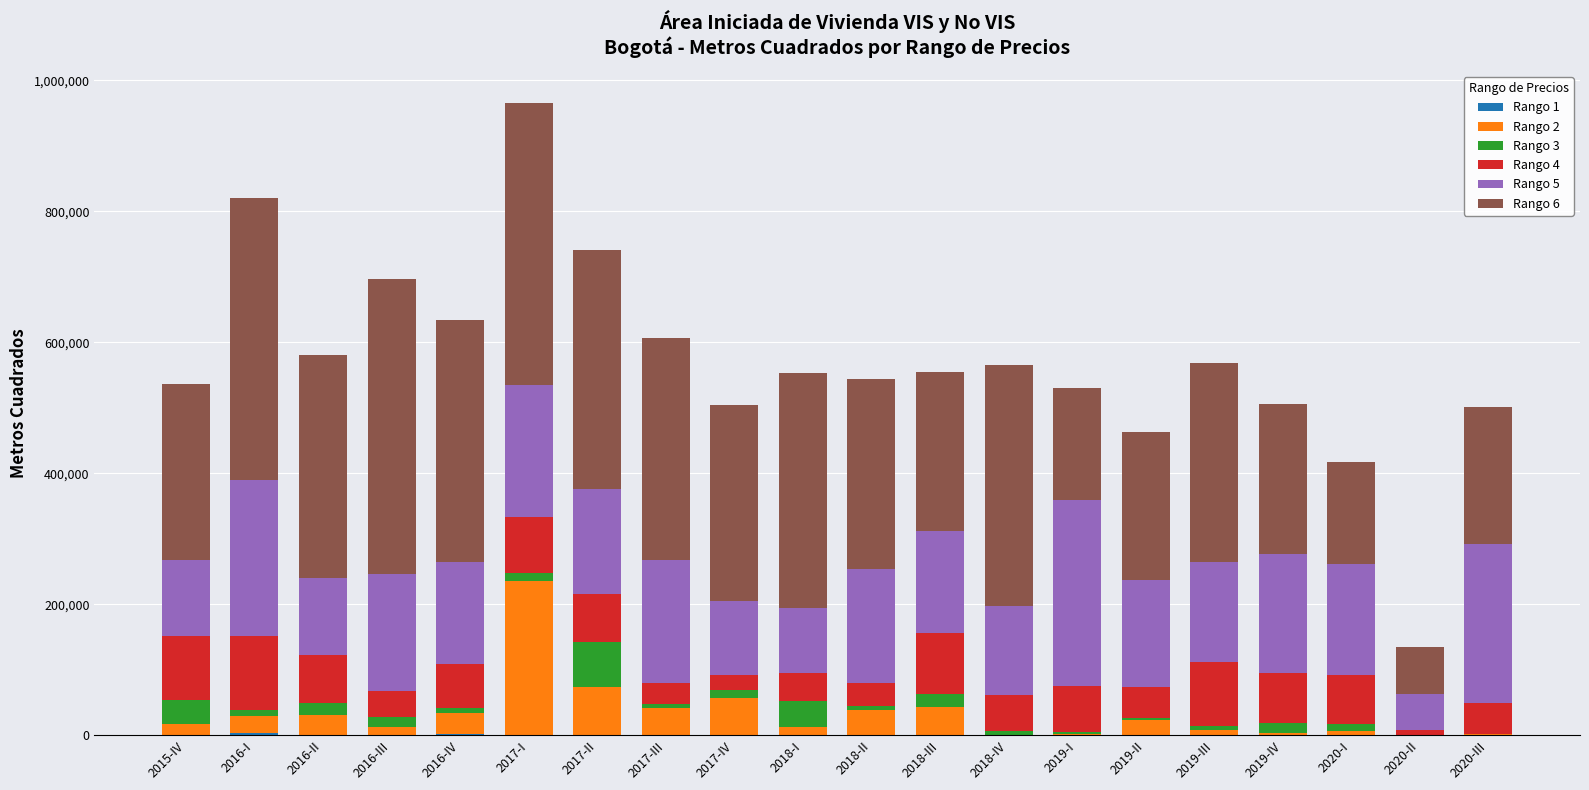

At which category is the sum across all series the highest?

2017-I